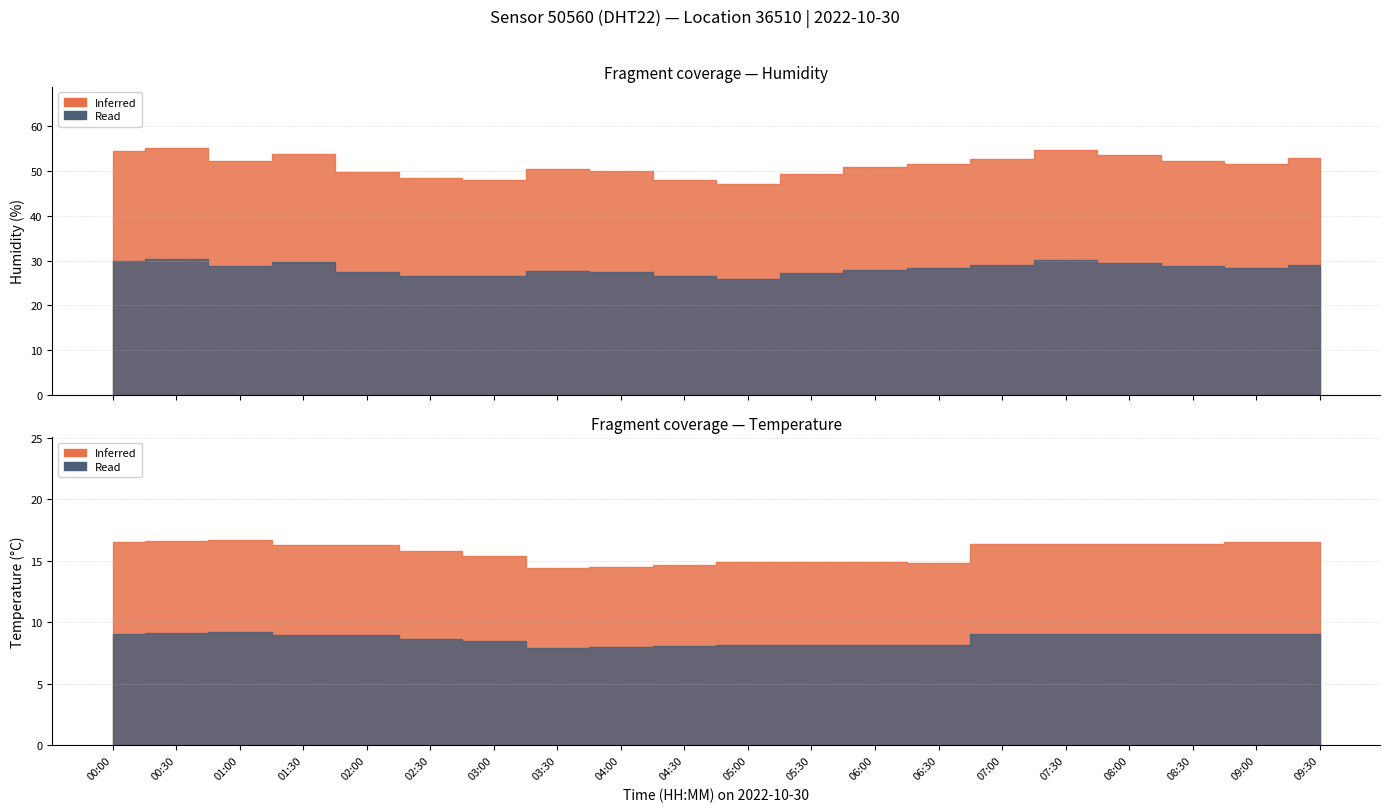

The value of temperature at 08:00 is 25.9. True or false?

False